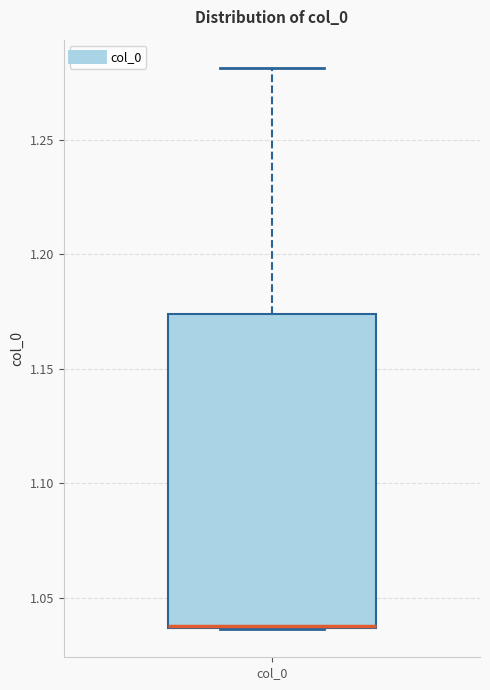

Read this box plot against the y-axis: the position of the median line, the range covered by the box, and the ends of both whiskers. The values are not printed on the chart, so give them approximately, as read against the axis.

median 1.040 (drawn on the box's lower edge), box 1.035 to 1.175, whiskers 1.035 to 1.280